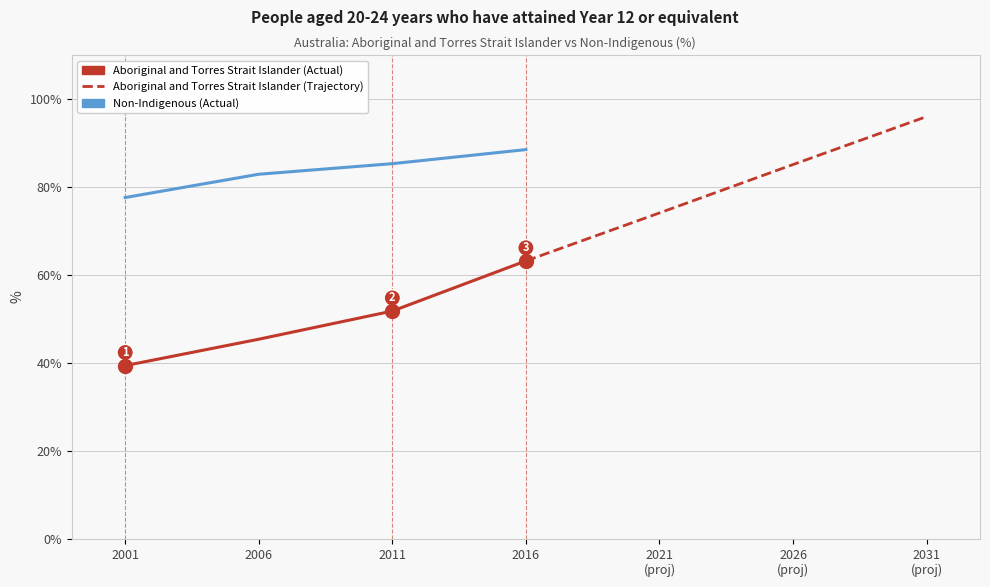

True or false: Non-Indigenous (Actual) has more than 0 points higher than both neighbors.

False